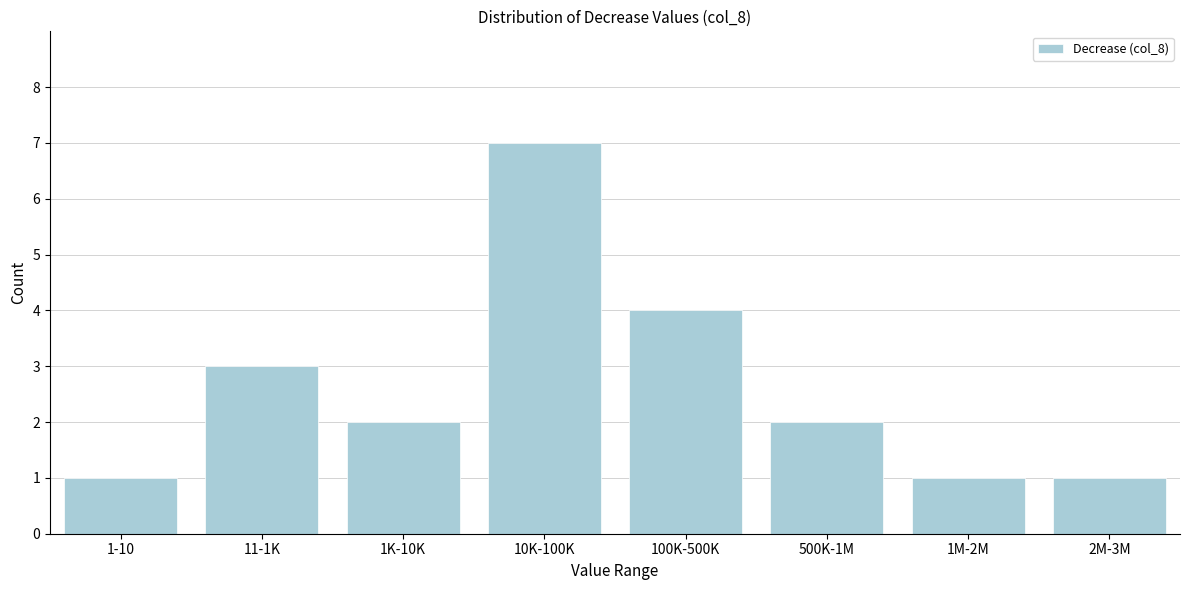

Reading right to left, extract all data points from this chart.

1	1	2	4	7	2	3	1